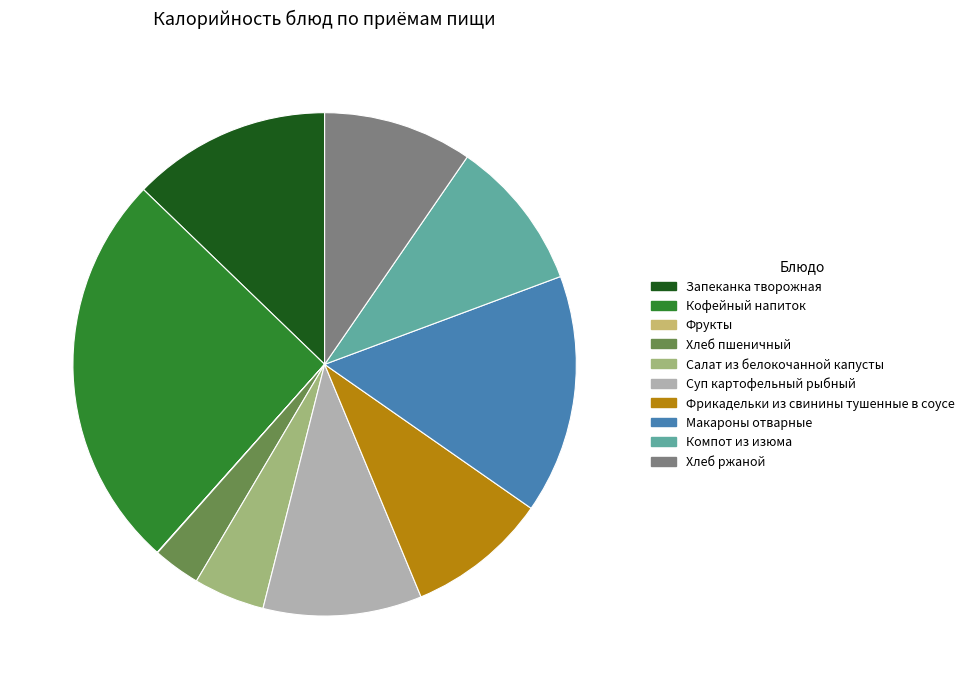

Is the sum of Запеканка творожная and Фрикадельки из свинины тушенные в соусе greater than half?

No